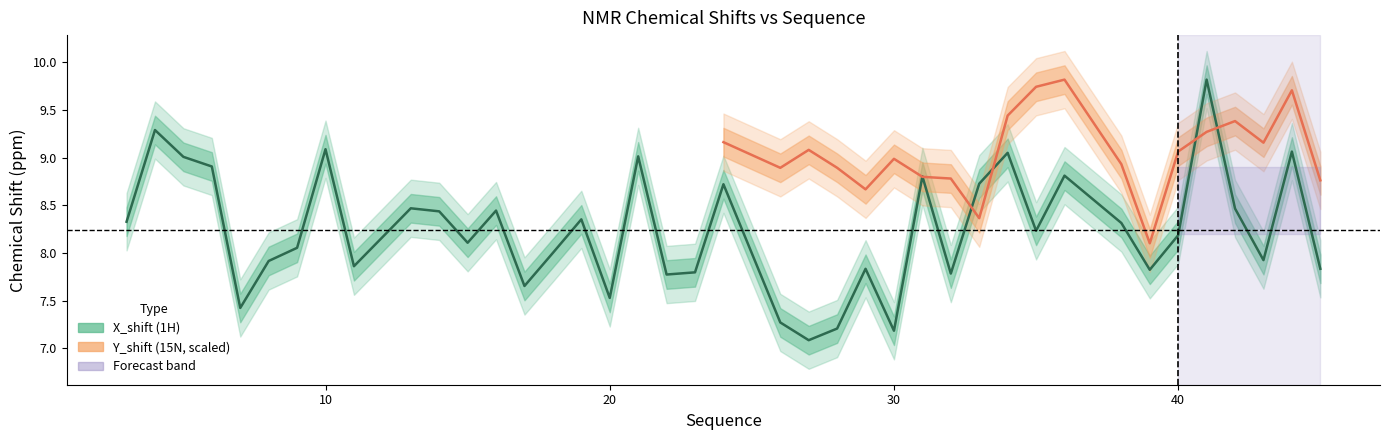

Is it true that the value at 5 is 9.0?

True